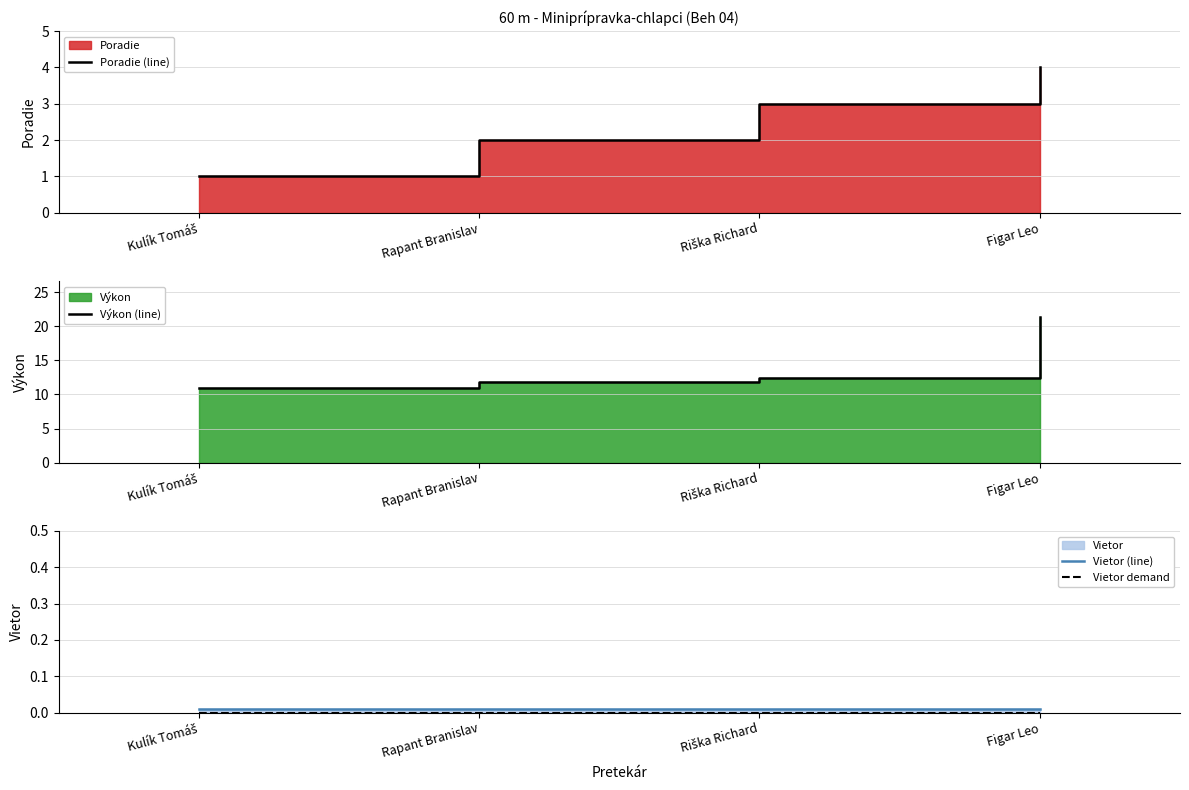

What is the label of the 3rd point from the right?

Rapant Branislav